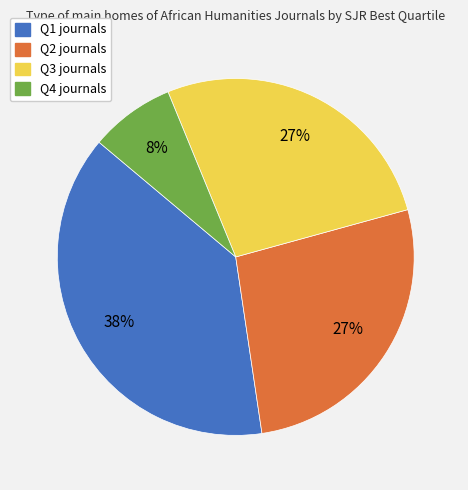

The Q2 slice represents 27% of the pie. True or false?

True